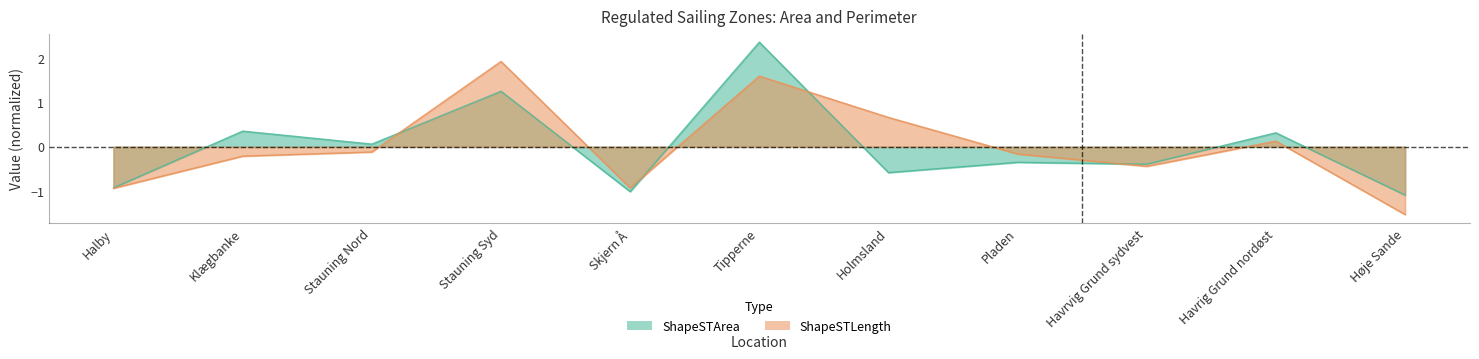

What is the sum of the ShapeSTLength values at Havrvig Grund sydvest and Klægbanke?

-0.6